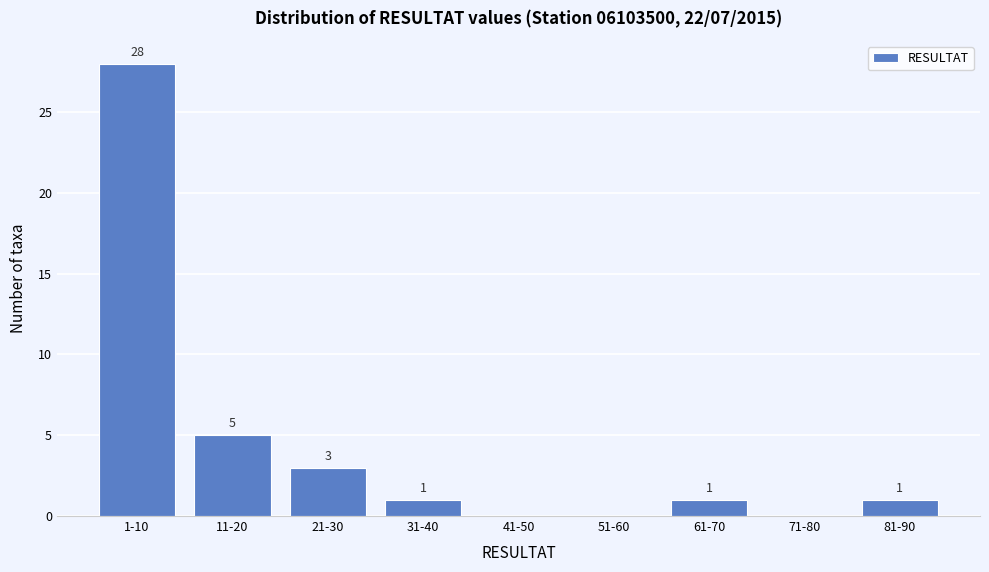

Reading right to left, what are all the values shown in this chart?

81-90=1	71-80=0	61-70=1	51-60=0	41-50=0	31-40=1	21-30=3	11-20=5	1-10=28